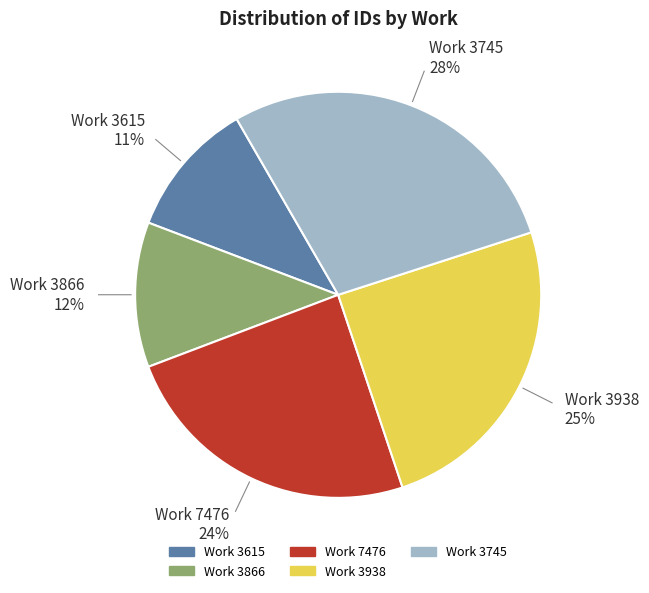

Is there any slice that represents more than half of the pie?

No